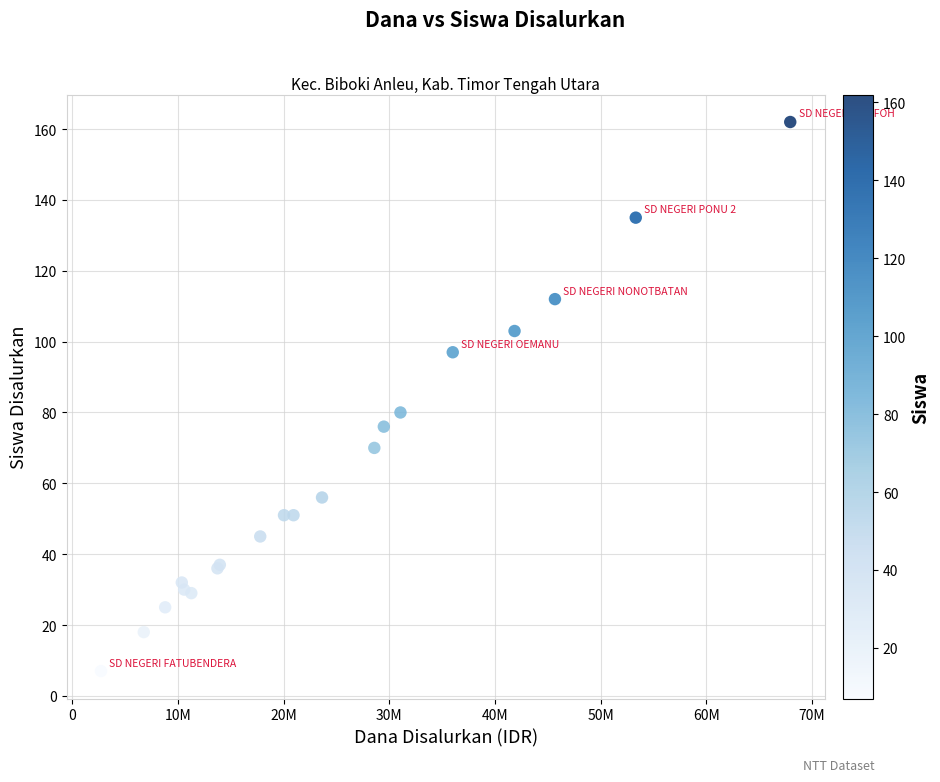

What Y value in the scatter plot is closest to 84?

80